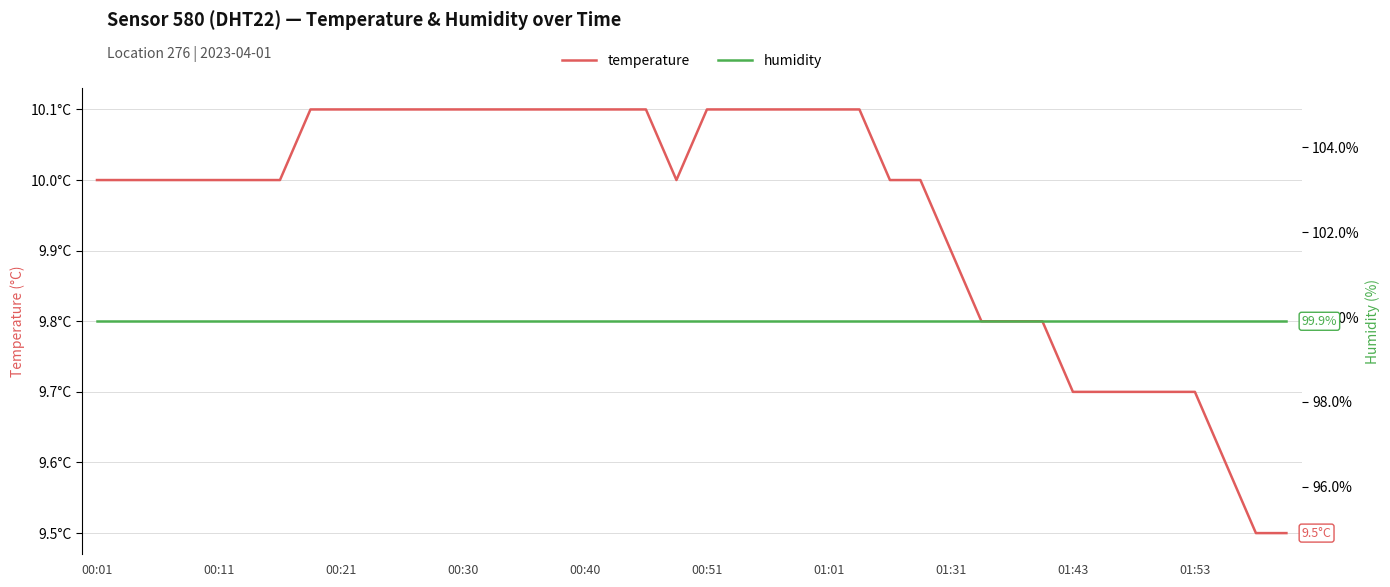

Which category has the lowest value in the humidity series?

00:01